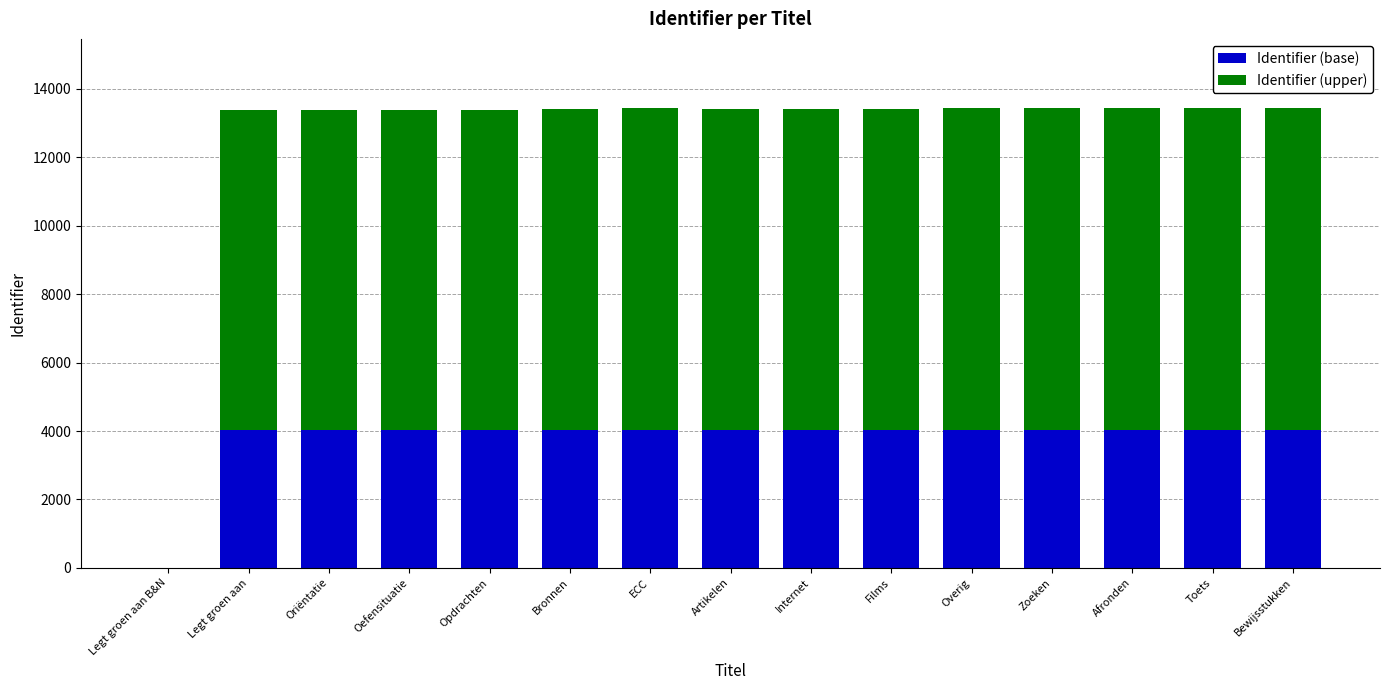

What is the total value across all series at Bewijsstukken?

13436